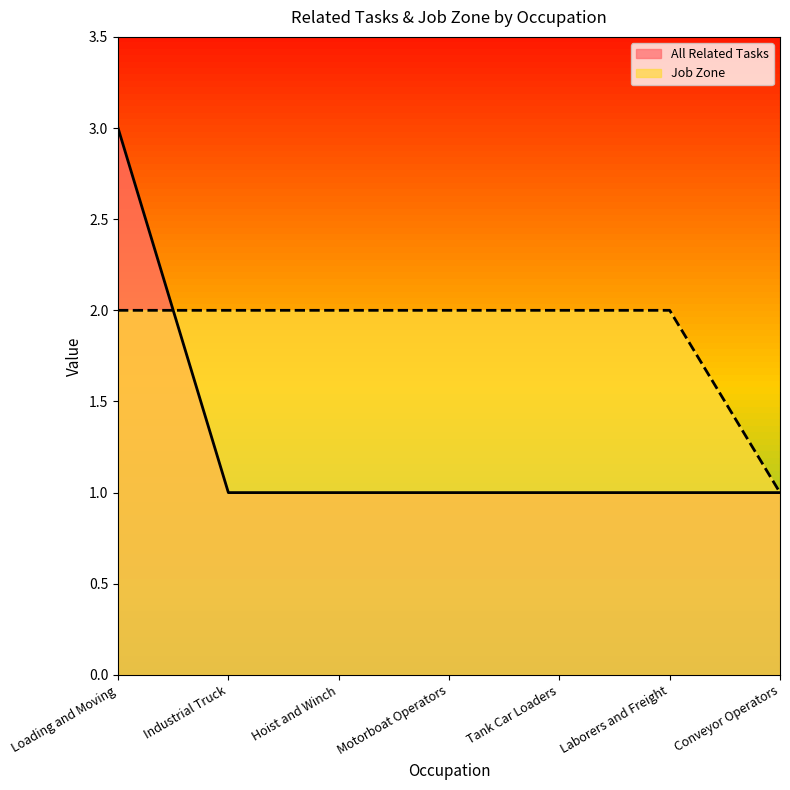

Which series has the largest total across all categories?

Job Zone